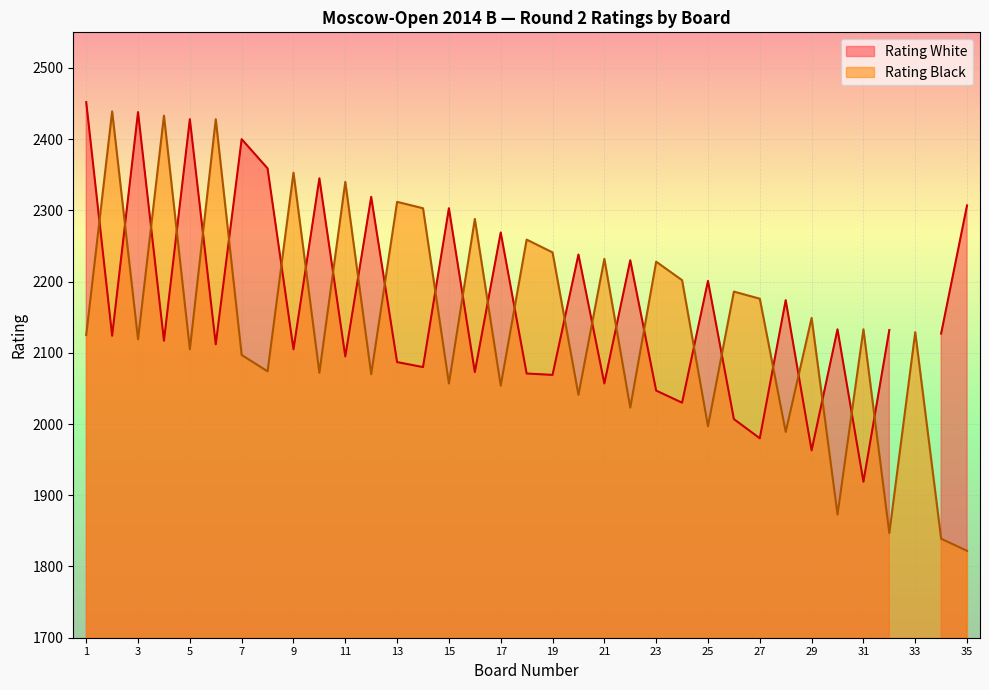

The value of Rating Black at 23 is 2228. True or false?

True